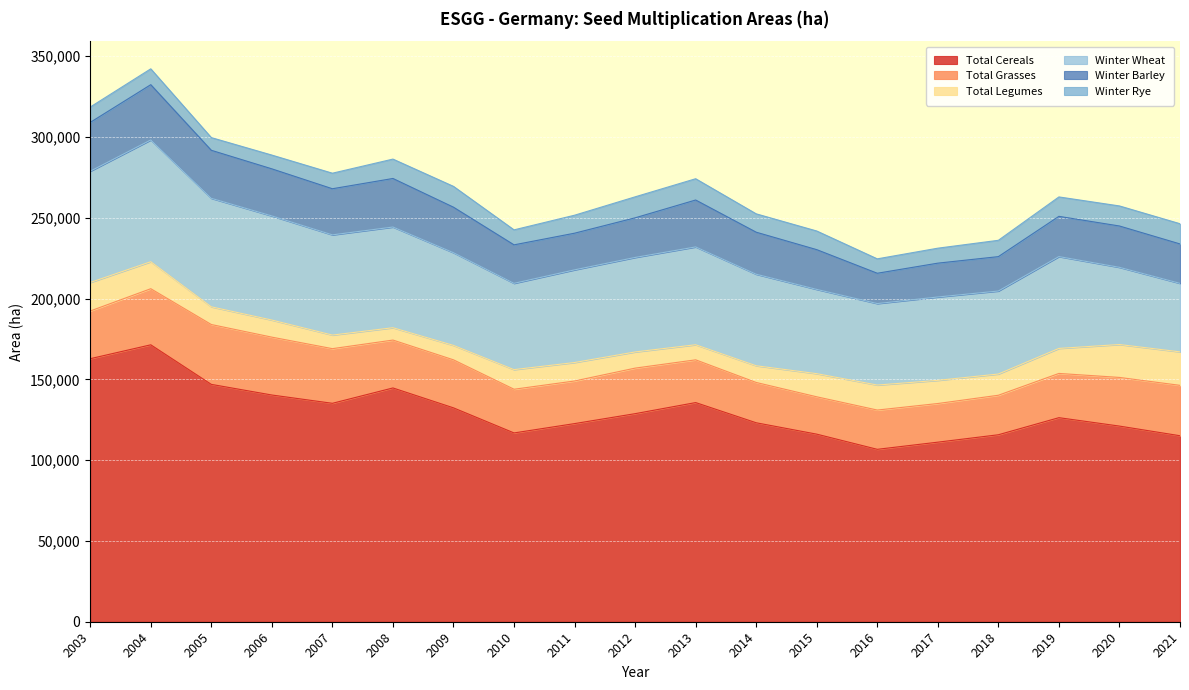

What is the approximate value of Total Cereals at 2012, to the nearest 50?

128750